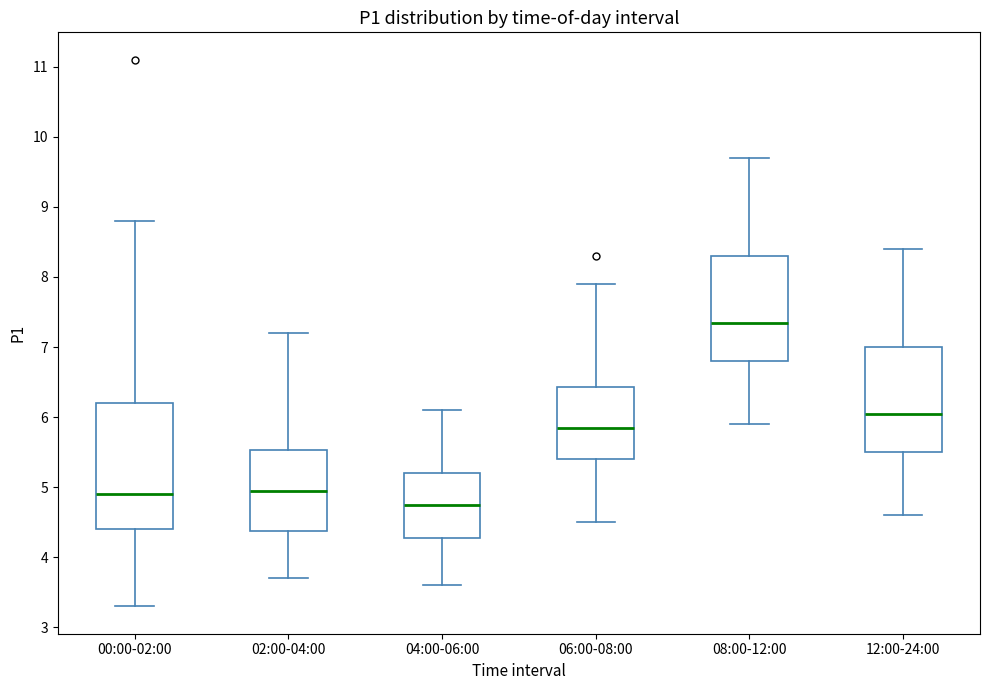

Reading left to right, transcribe this box plot: for each box, give where its median line is, the range the box spans, and where its two whiskers end, as read against the y-axis. The values are not printed on the chart, so give them approximately, as read against the axis.

00:00-02:00: median 4.9, box 4.4 to 6.2, whiskers 3.3 to 8.8
02:00-04:00: median 5.0, box 4.4 to 5.5, whiskers 3.7 to 7.2
04:00-06:00: median 4.8, box 4.3 to 5.2, whiskers 3.6 to 6.1
06:00-08:00: median 5.9, box 5.4 to 6.4, whiskers 4.5 to 7.9
08:00-12:00: median 7.4, box 6.8 to 8.3, whiskers 5.9 to 9.7
12:00-24:00: median 6.1, box 5.5 to 7.0, whiskers 4.6 to 8.4